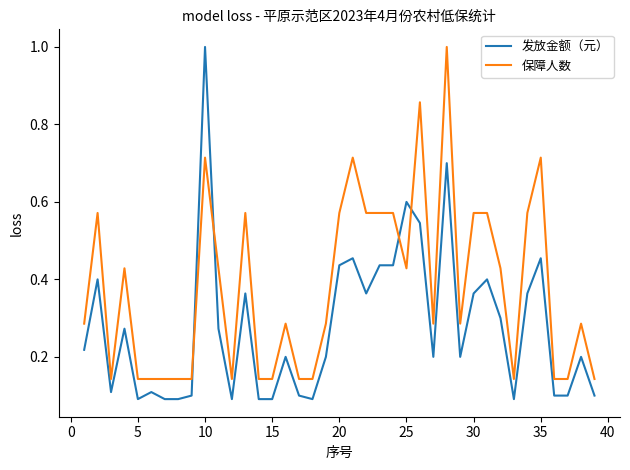

Which series has the largest total across all categories?

保障人数